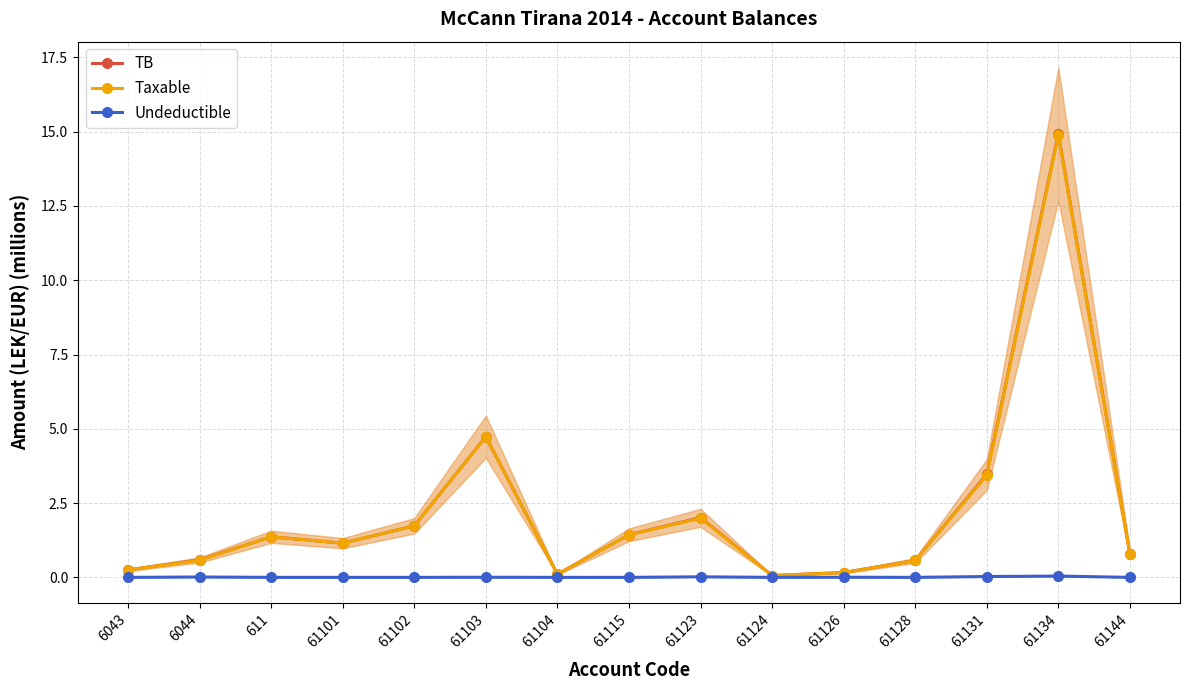

What is the sum of all Taxable values?

33.2